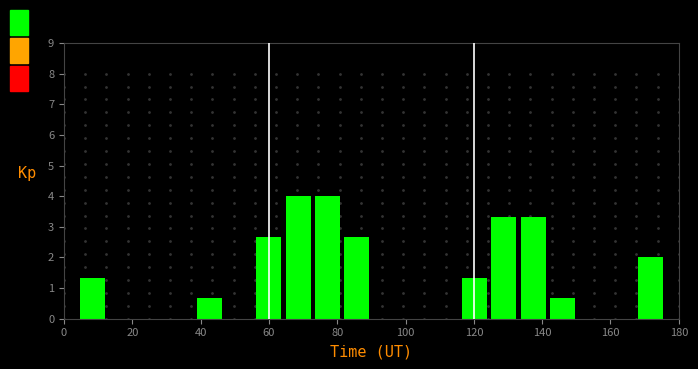

How tall is the bar that spans 134 to 142 on the x-axis? Neither the bar edges nor the heights are printed on the chart, so give them approximately, as read against the axes.

3.3